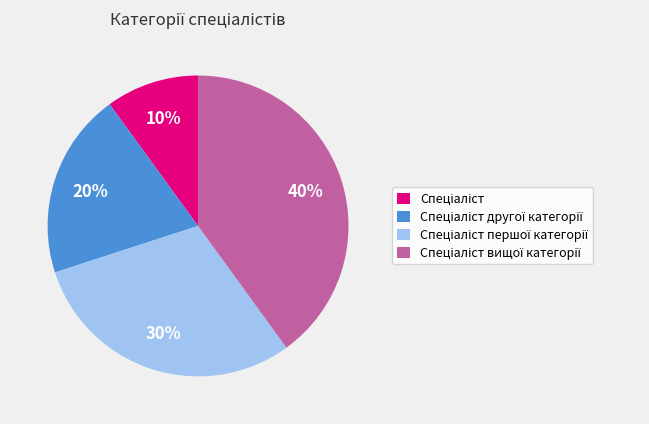

Does any single category account for the majority?

No